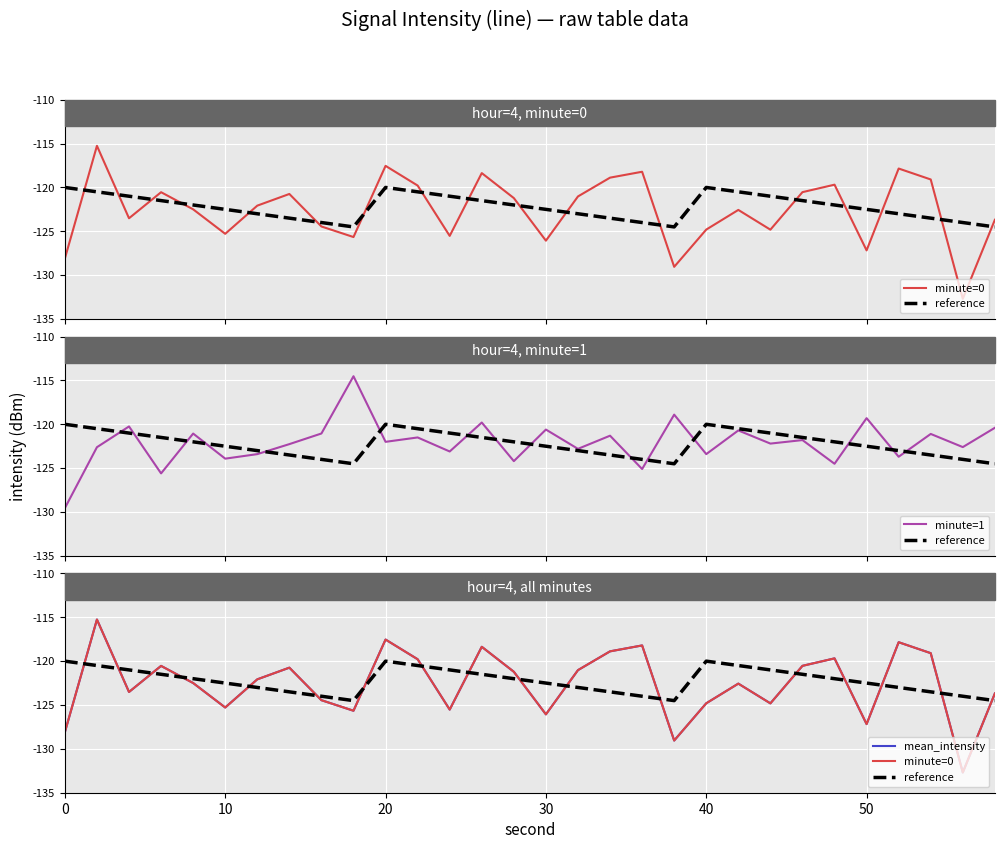

Reading right to left, list all the values displayed in this chart.

minute=0: -123.7	-132.7	-119.1	-117.8	-127.2	-119.7	-120.5	-124.8	-122.6	-124.8	-129.1	-118.2	-118.9	-121.0	-126.1	-121.2	-118.4	-125.5	-119.8	-117.5	-125.7	-124.5	-120.7	-122.1	-125.3	-122.5	-120.5	-123.5	-115.3	-128.1
reference: -124.5	-124.0	-123.5	-123.0	-122.5	-122.0	-121.5	-121.0	-120.5	-120.0	-124.5	-124.0	-123.5	-123.0	-122.5	-122.0	-121.5	-121.0	-120.5	-120.0	-124.5	-124.0	-123.5	-123.0	-122.5	-122.0	-121.5	-121.0	-120.5	-120.0
minute=1: -120.4	-122.6	-121.1	-123.7	-119.3	-124.5	-121.8	-122.2	-120.7	-123.4	-118.9	-125.1	-121.3	-122.8	-120.6	-124.2	-119.8	-123.1	-121.5	-122.0	-114.5	-121.0	-122.3	-123.4	-123.9	-121.1	-125.6	-120.2	-122.6	-129.6
mean_intensity: -123.7	-132.7	-119.1	-117.8	-127.2	-119.7	-120.5	-124.8	-122.6	-124.8	-129.1	-118.2	-118.9	-121.0	-126.1	-121.2	-118.4	-125.5	-119.8	-117.5	-125.7	-124.5	-120.7	-122.1	-125.3	-122.5	-120.5	-123.5	-115.3	-128.1